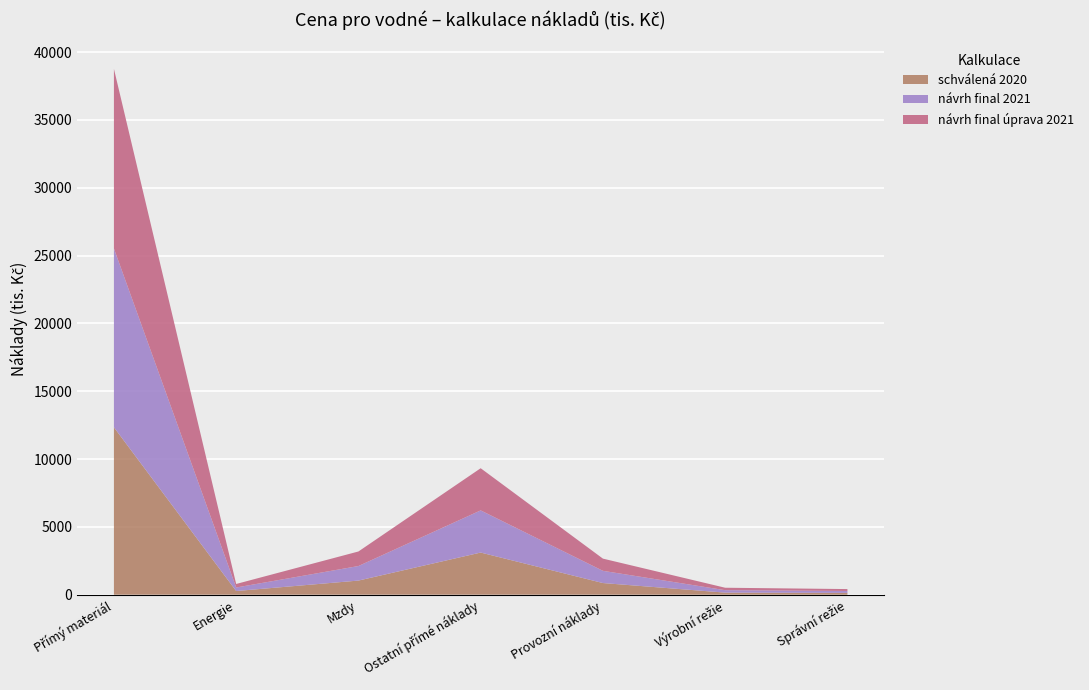

Reading right to left, transcribe all the data shown in this chart.

schválená 2020: Správní režie=135.0	Výrobní režie=154.0	Provozní náklady=860.0	Ostatní přímé náklady=3108.0	Mzdy=1042.0	Energie=271.0	Přímý materiál=12343.0
návrh final 2021: Správní režie=140.0	Výrobní režie=180.0	Provozní náklady=900.0	Ostatní přímé náklady=3108.0	Mzdy=1072.0	Energie=260.0	Přímý materiál=13180.8
návrh final úprava 2021: Správní režie=140.0	Výrobní režie=180.0	Provozní náklady=900.0	Ostatní přímé náklady=3108.0	Mzdy=1072.0	Energie=260.0	Přímý materiál=13241.8